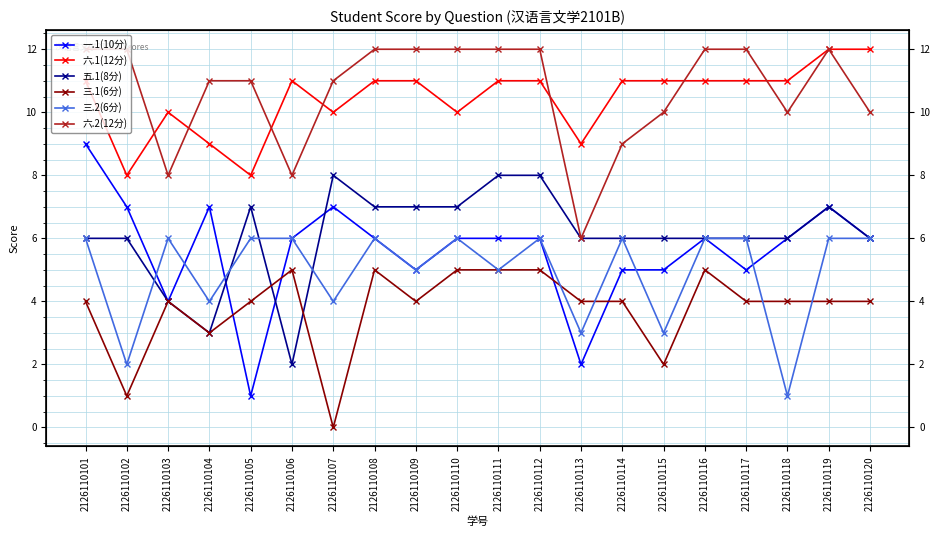

Which category has the lowest value in the 五.1(8分) series?

2126110106